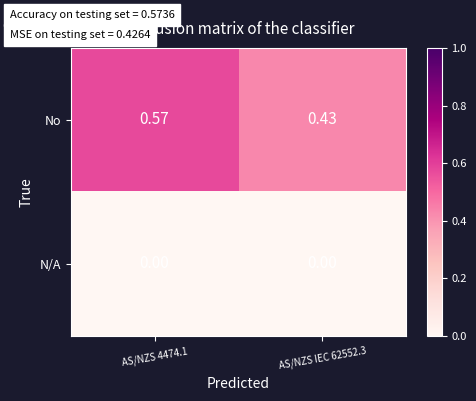

Rank the series by their average value, from lowest to highest.

N/A, No